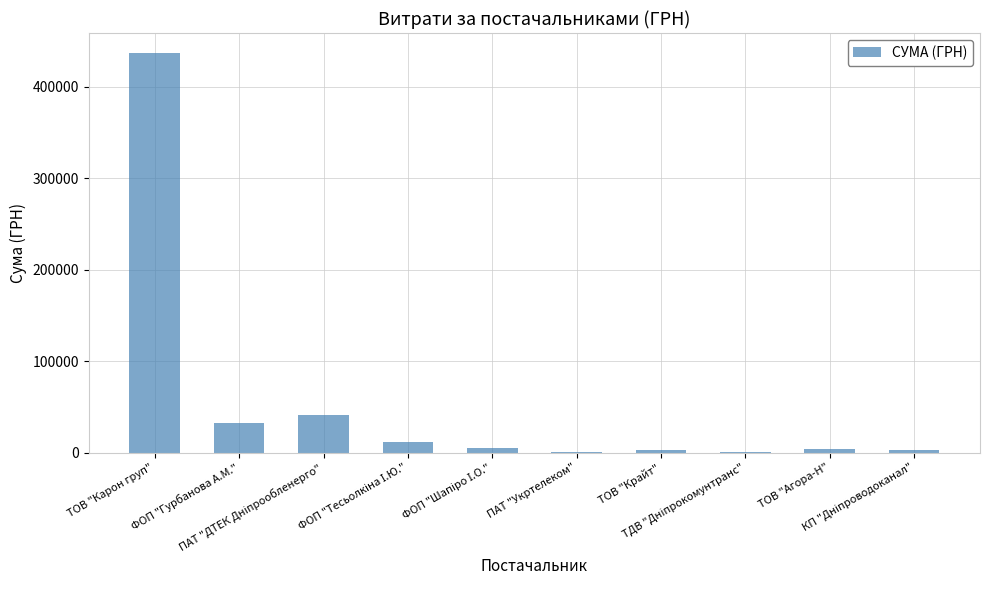

What is the maximum value shown in the chart?

437082.3